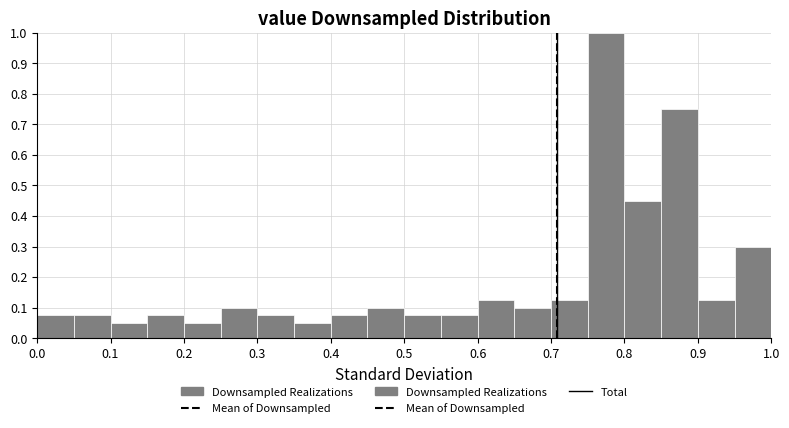

Reading left to right, list every bar in this chart as the range it spans on the x-axis followed by its height. The values are not printed on the chart, so give them approximately, as read against the axis.

0.00 to 0.05: 0.08
0.05 to 0.10: 0.08
0.10 to 0.15: 0.05
0.15 to 0.20: 0.08
0.20 to 0.25: 0.05
0.25 to 0.30: 0.10
0.30 to 0.35: 0.08
0.35 to 0.40: 0.05
0.40 to 0.45: 0.08
0.45 to 0.50: 0.10
0.50 to 0.55: 0.08
0.55 to 0.60: 0.08
0.60 to 0.65: 0.13
0.65 to 0.70: 0.10
0.70 to 0.75: 0.13
0.75 to 0.80: 1.00
0.80 to 0.85: 0.45
0.85 to 0.90: 0.75
0.90 to 0.95: 0.13
0.95 to 1.00: 0.30